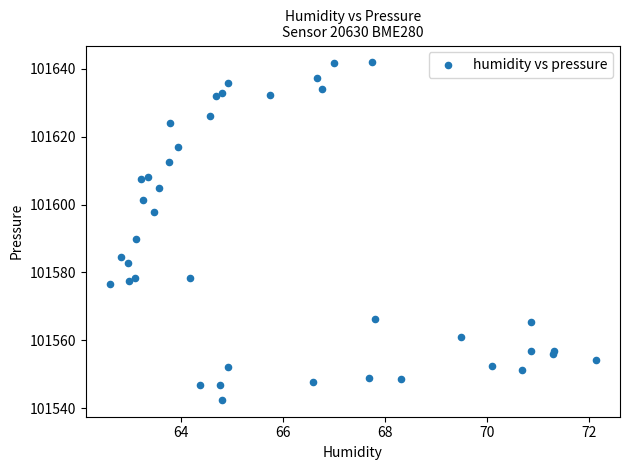

What Y value in the scatter plot is closest to 101592?

101589.8